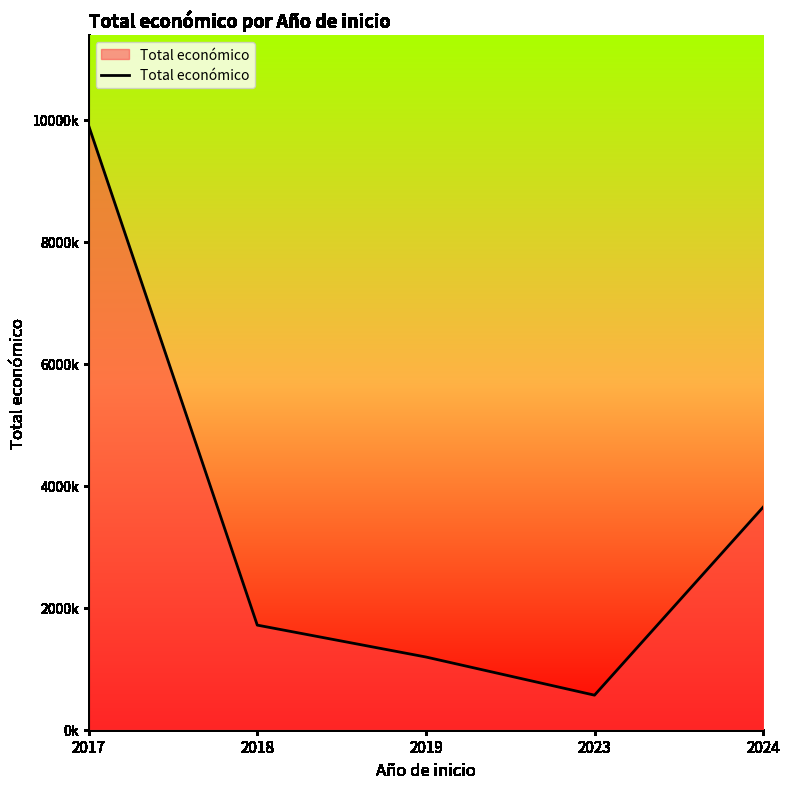

Does the chart display data point markers on the line(s)?

No